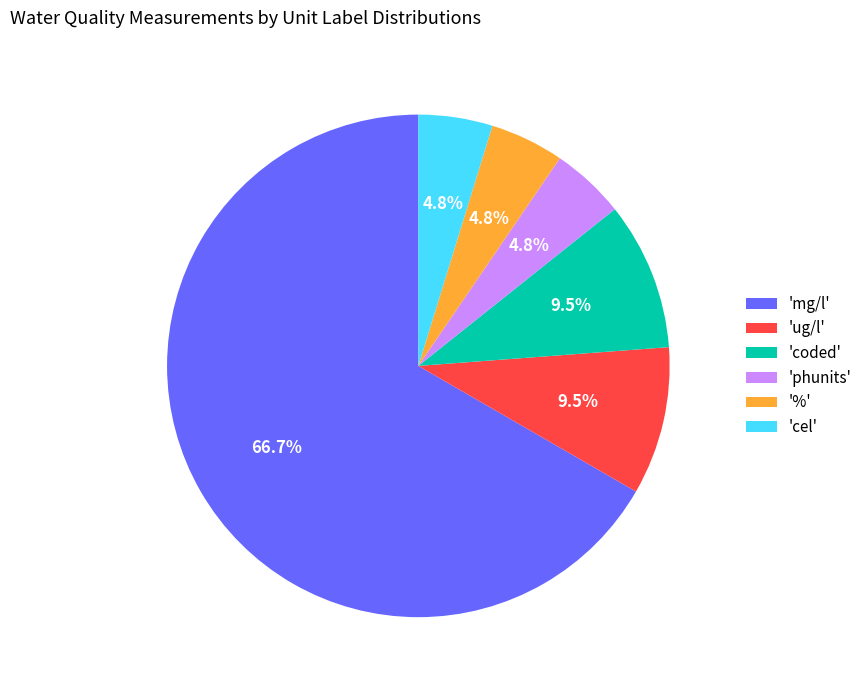

What portion of the pie excludes '%'?

95.2%